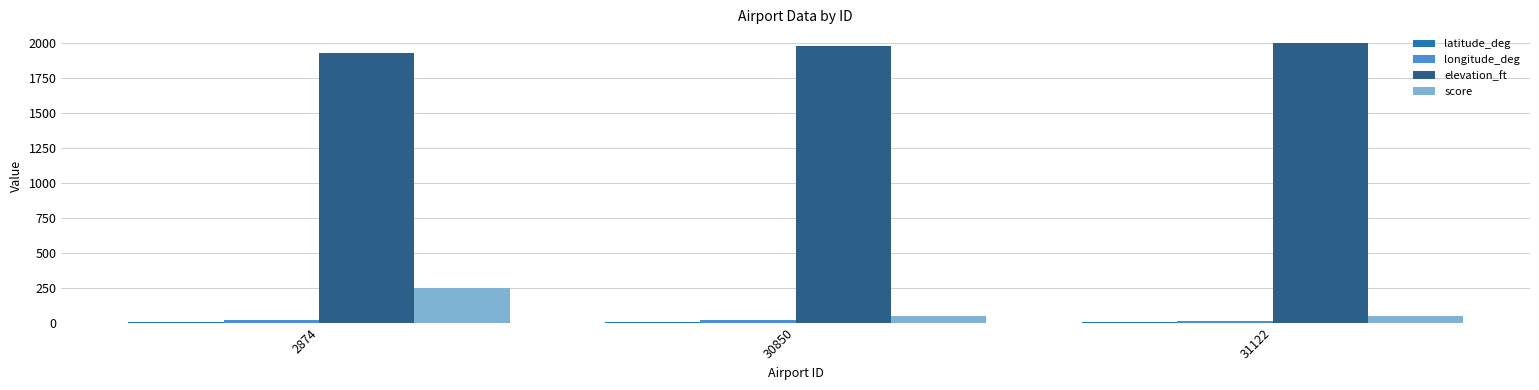

What is the sum of all elevation_ft values?

5915.0